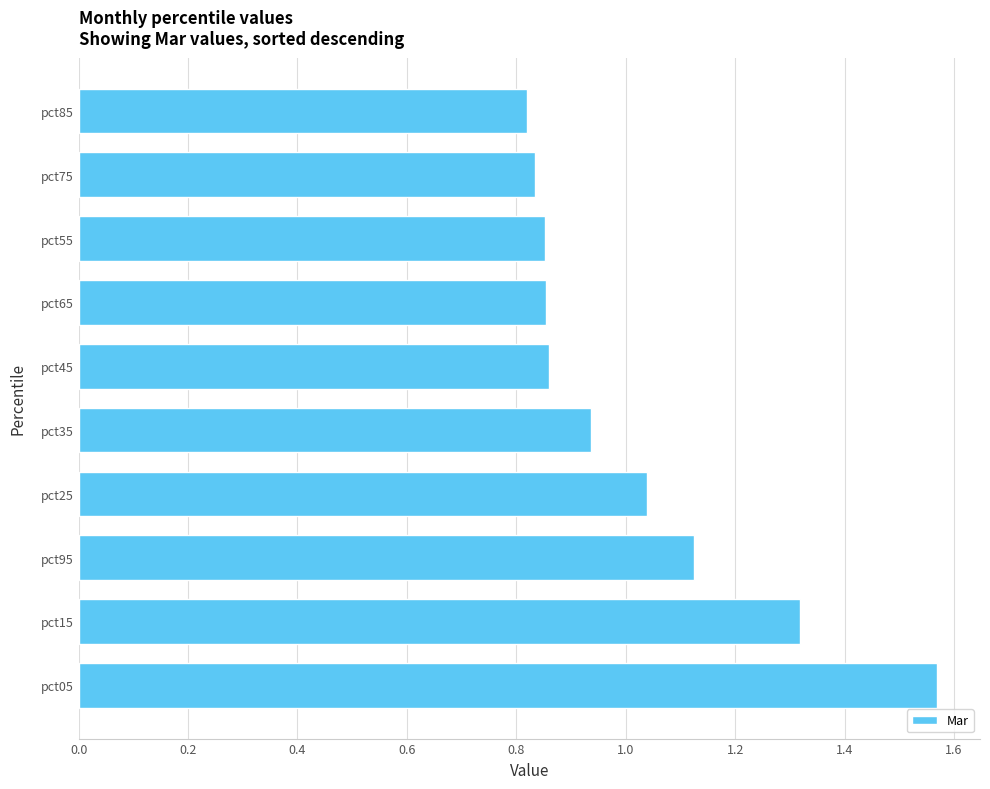

True or false: the data shows 0.2 at pct85.

False